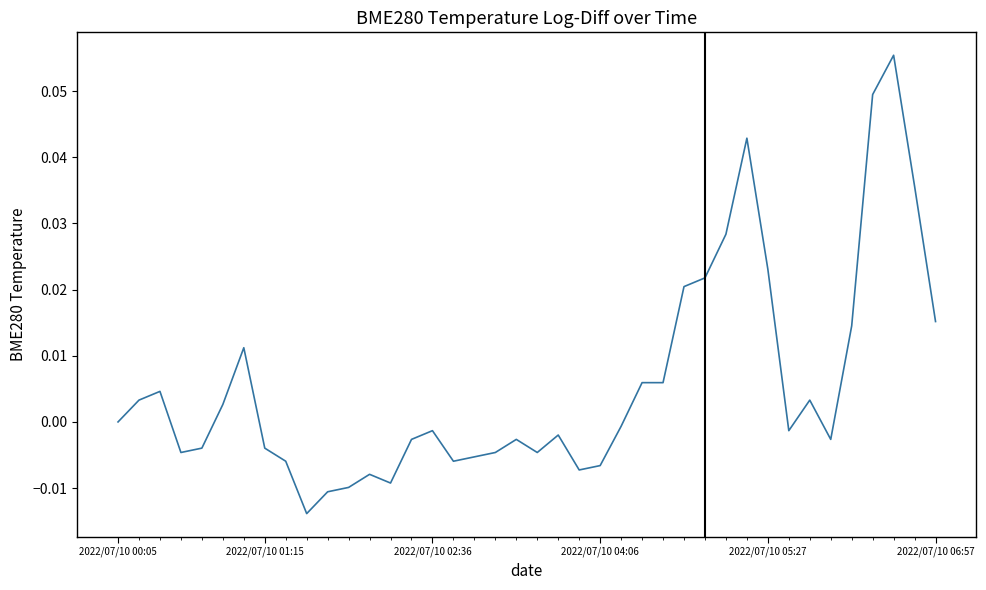

True or false: the data has more than 2 interior local peaks.

True